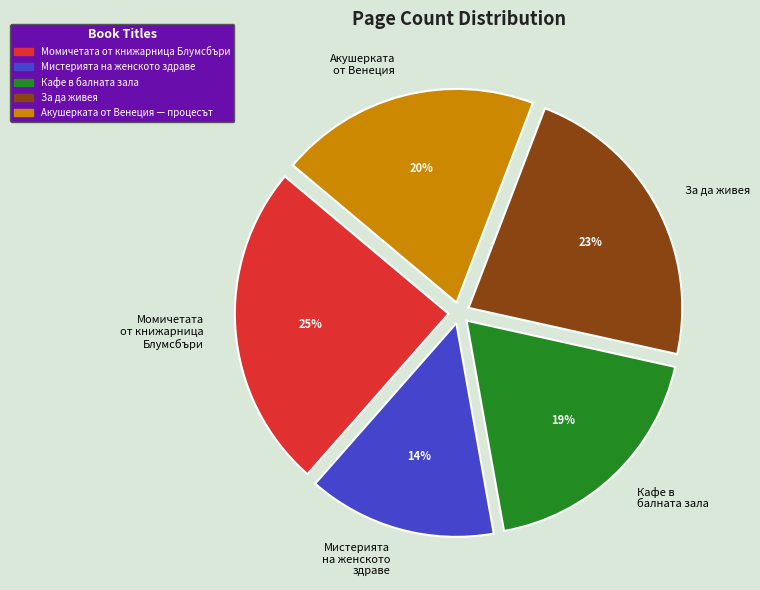

To the nearest percent, what is the average slice percentage?

20%